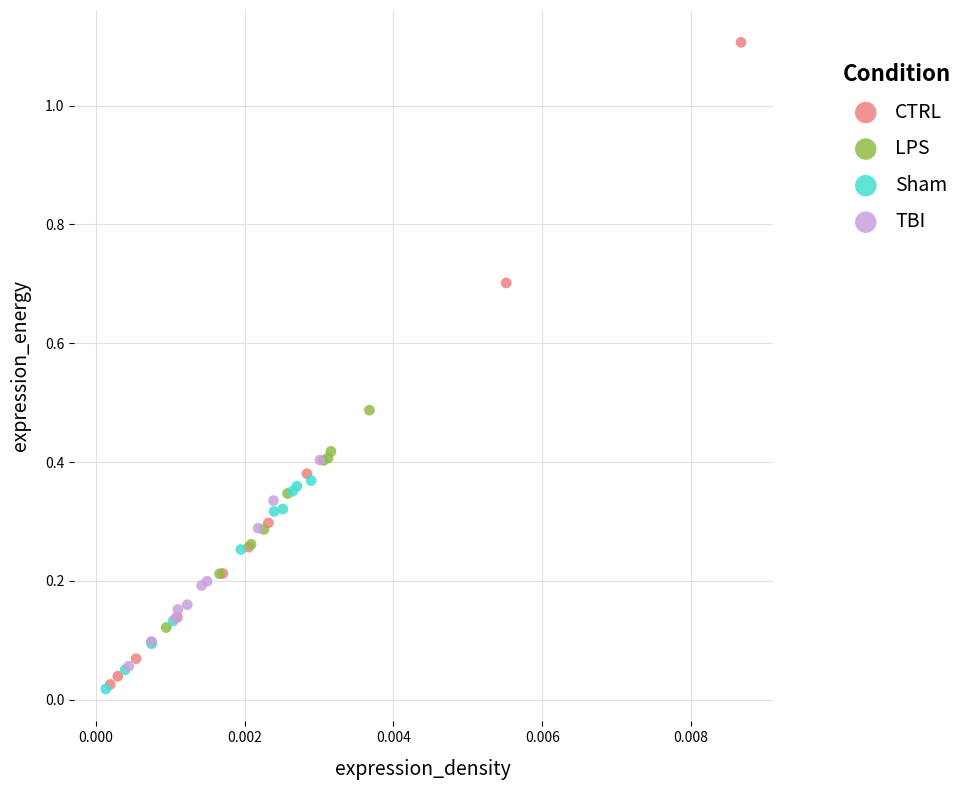

Which series has the largest Y range (max minus min)?

CTRL